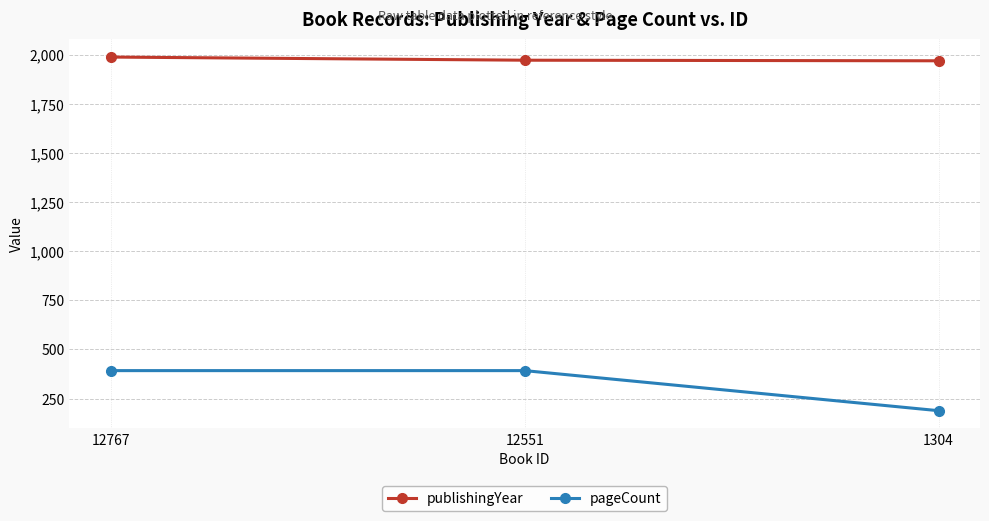

What is the spread (max minus min) of values at 12767?

1596